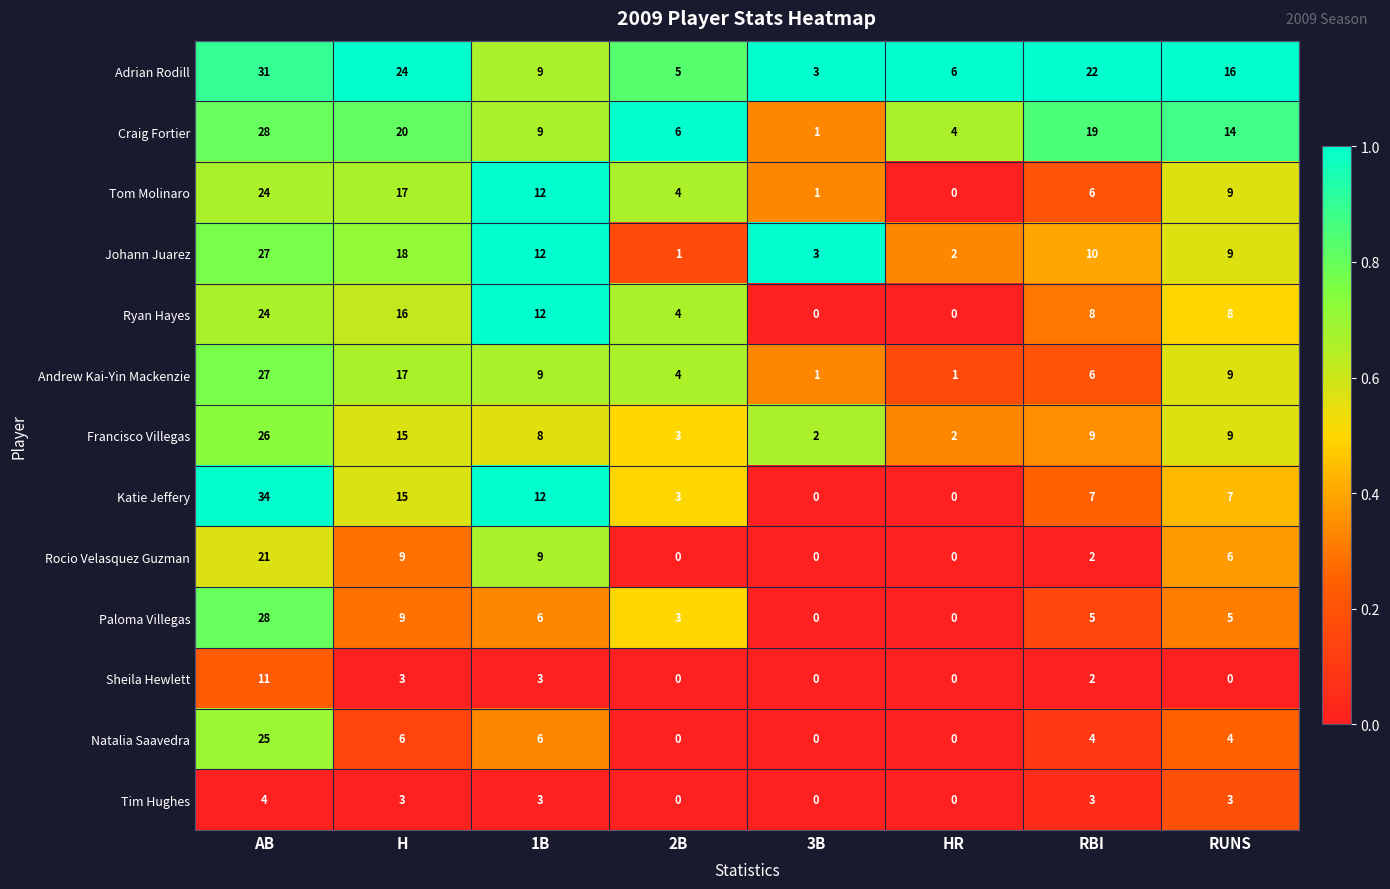

At how many categories does at least one series exceed 0?

8